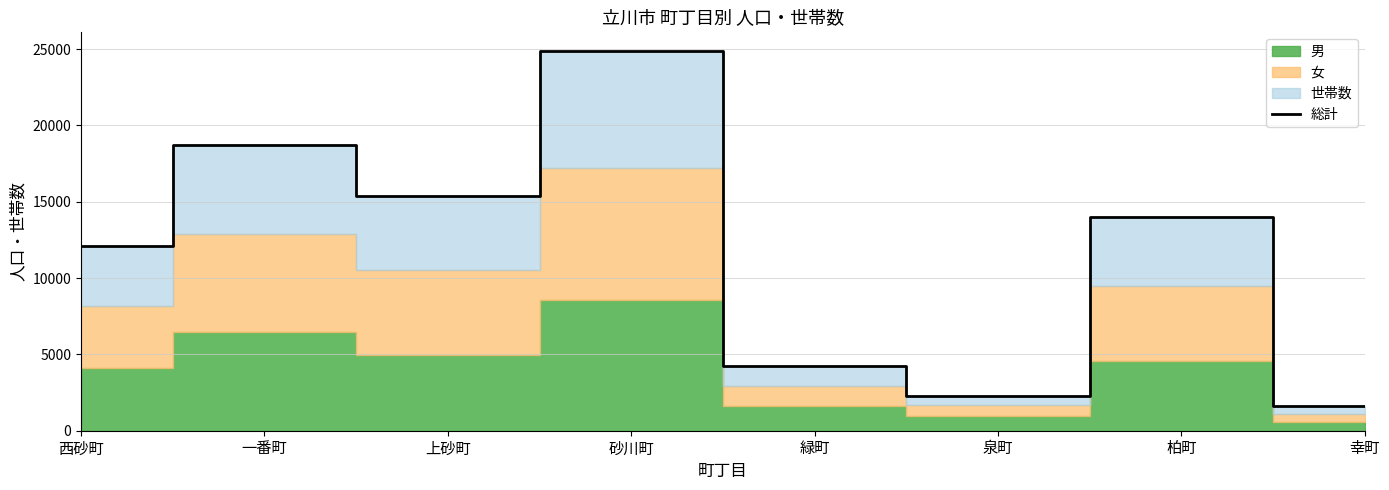

Is it true that the value at 上砂町 is 26808?

False